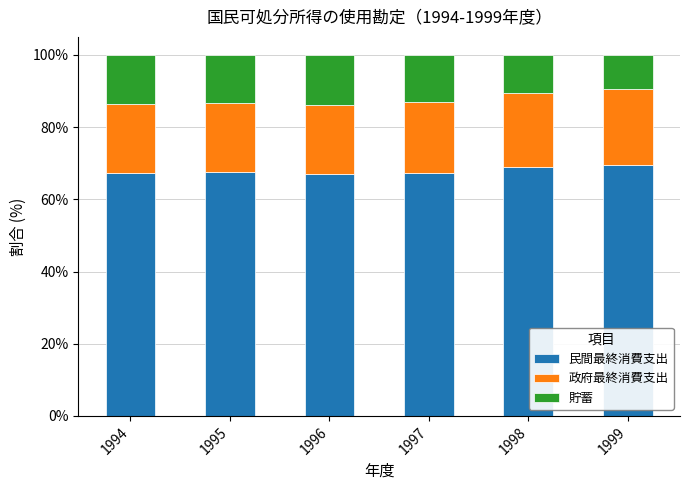

True or false: 民間最終消費支出 has a value of 67.3 at 1997.

True